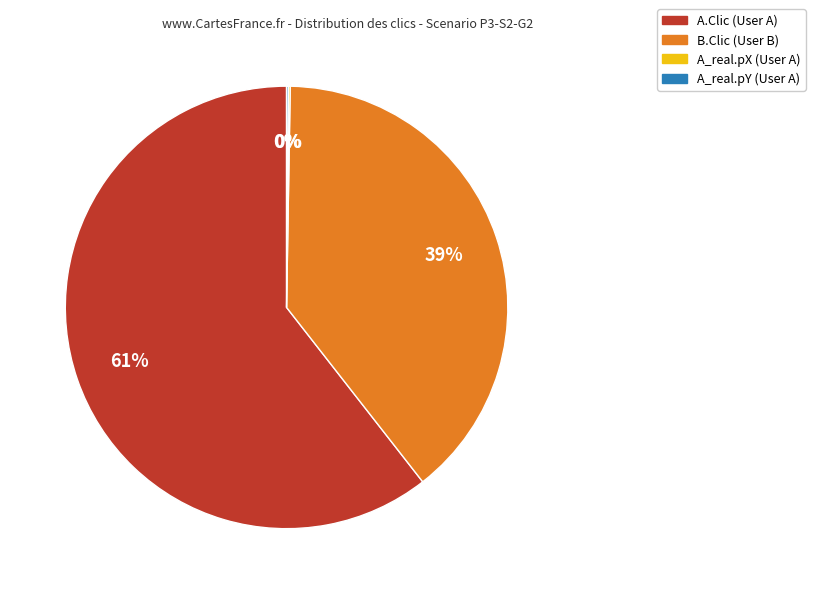

What is the majority slice?

A.Clic (User A)